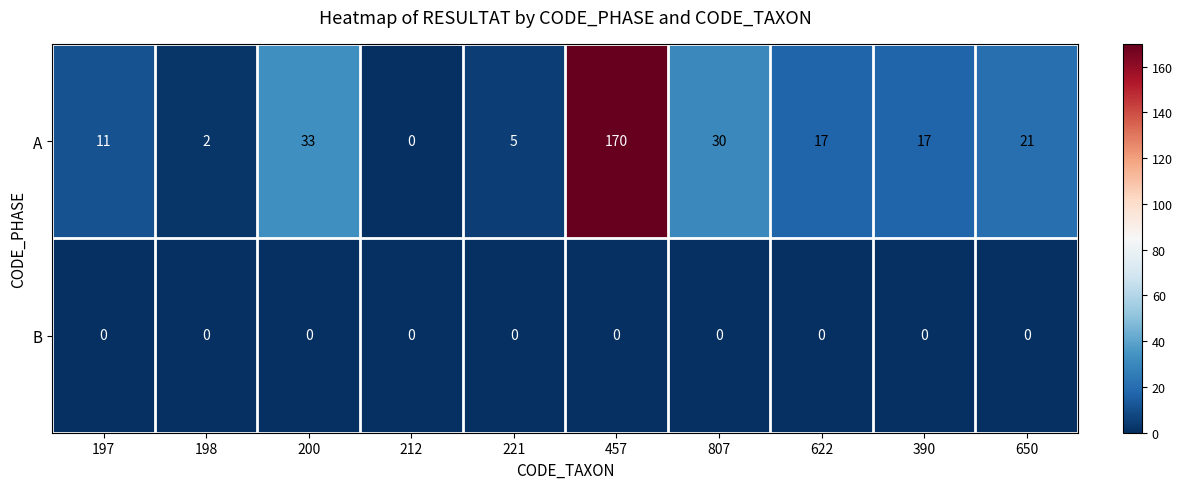

Is it true that B equals 0 at 197?

True